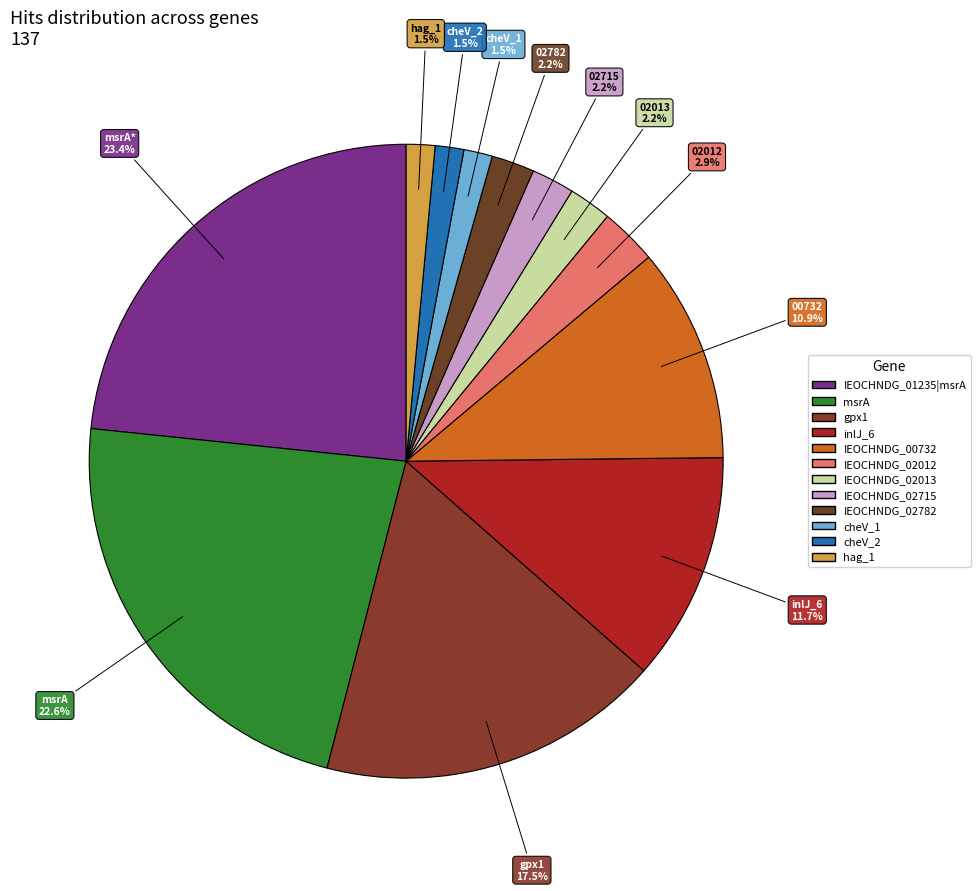

The IEOCHNDG_02012 slice represents 3% of the pie. True or false?

True